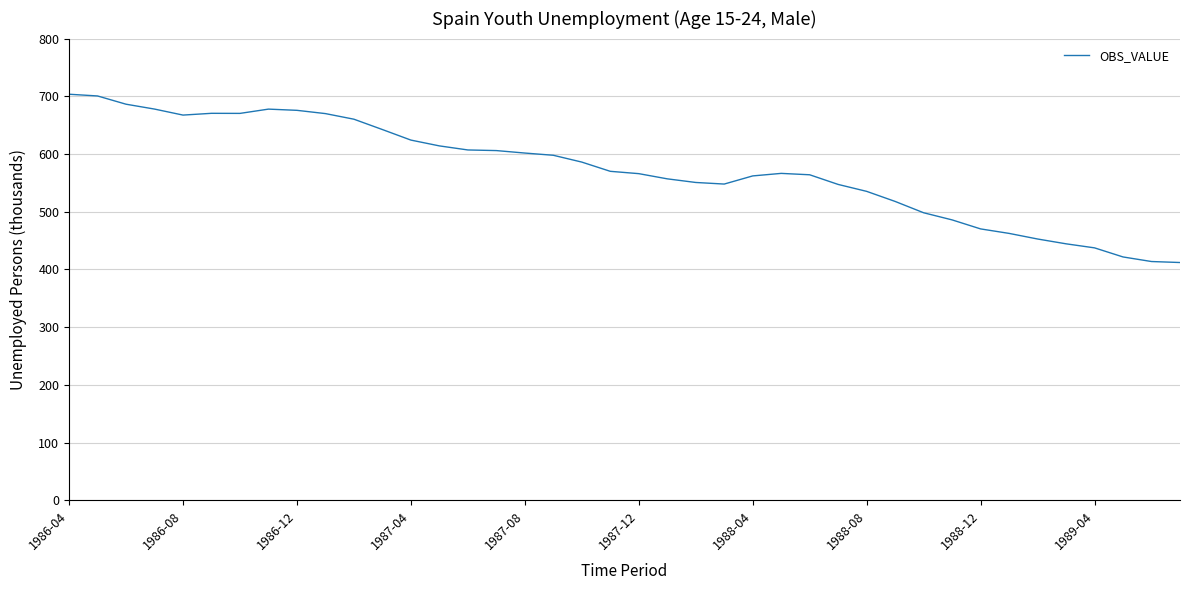

What is the maximum value shown in the chart?

703.6